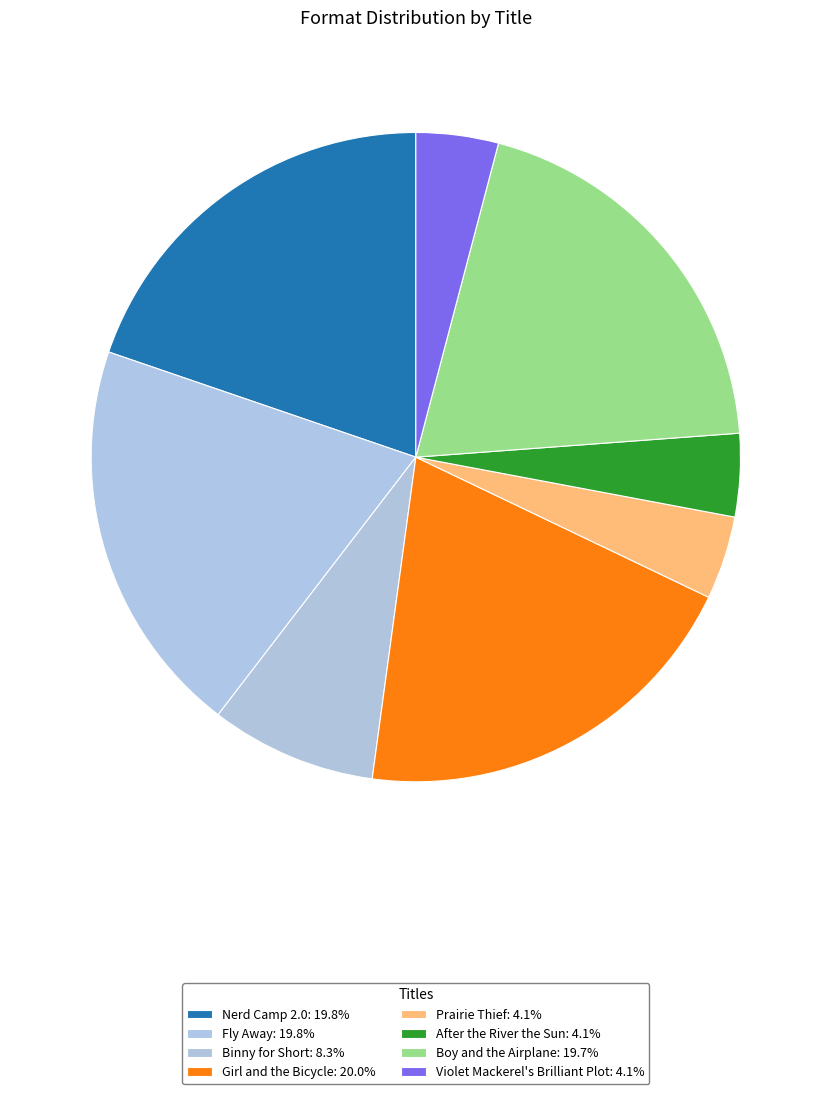

Is there any slice that represents more than half of the pie?

No